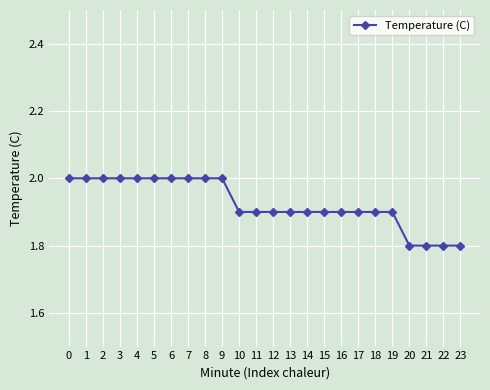

Reading left to right, list all the values displayed in this chart.

0=2.0	1=2.0	2=2.0	3=2.0	4=2.0	5=2.0	6=2.0	7=2.0	8=2.0	9=2.0	10=1.9	11=1.9	12=1.9	13=1.9	14=1.9	15=1.9	16=1.9	17=1.9	18=1.9	19=1.9	20=1.8	21=1.8	22=1.8	23=1.8